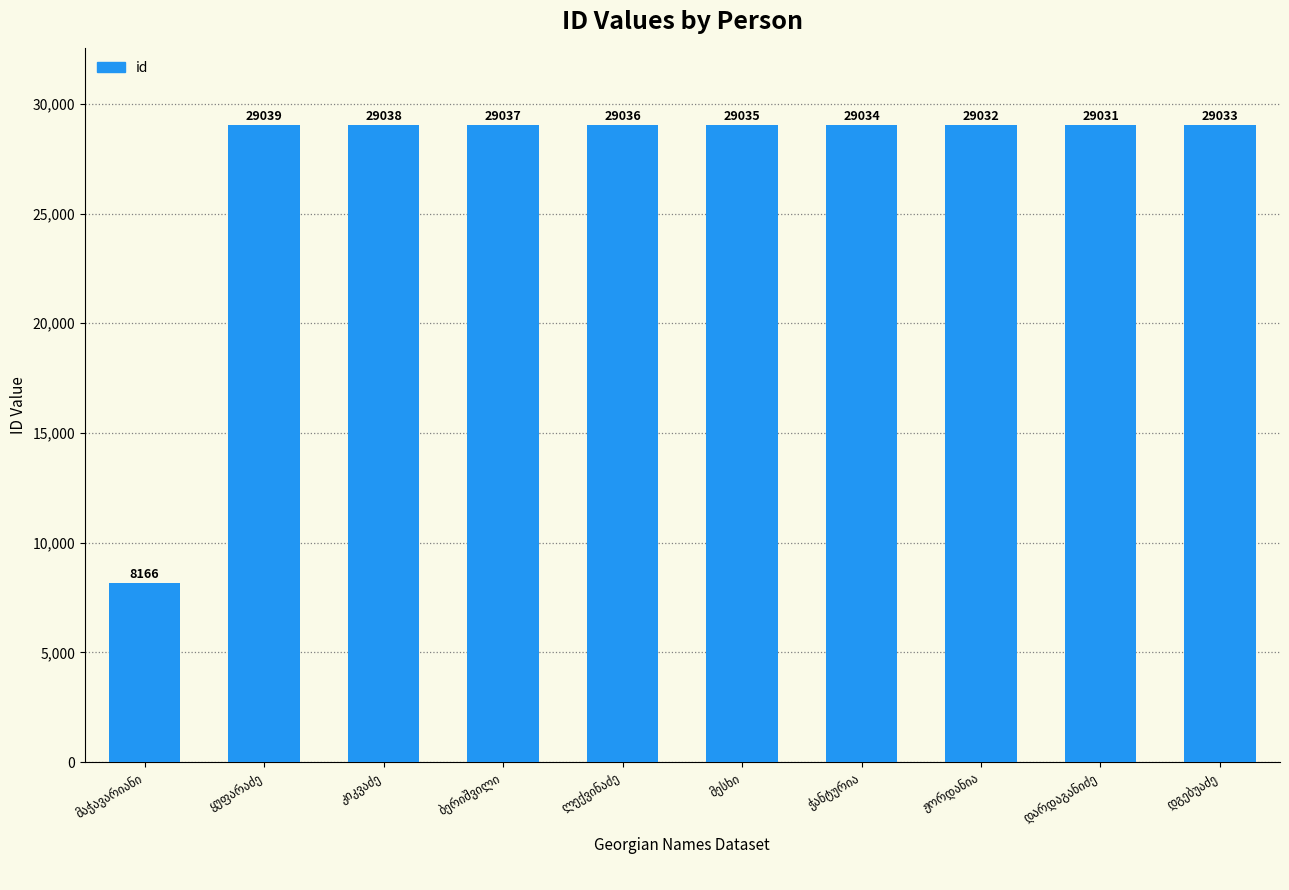

What is the difference between the second highest and minimum values?

20872